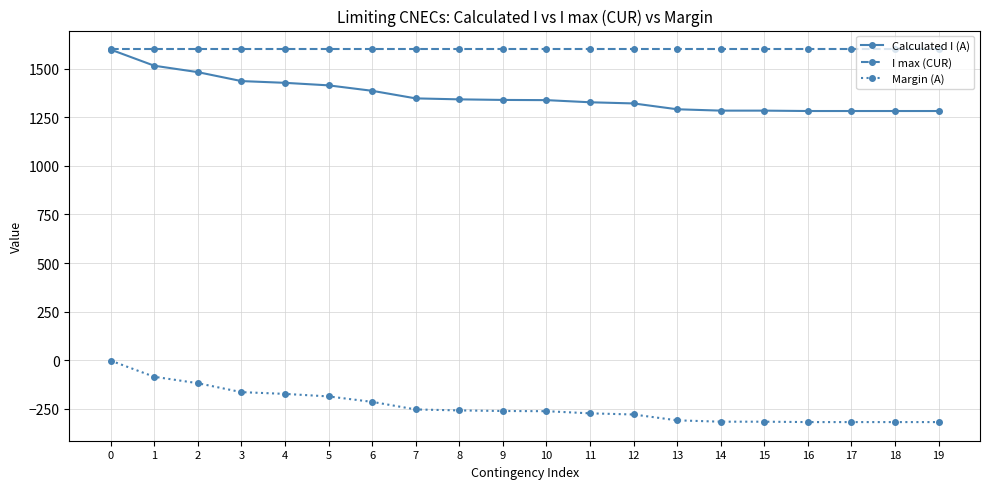

What is the value of the Margin (A) point at the 15th from the left?

-316